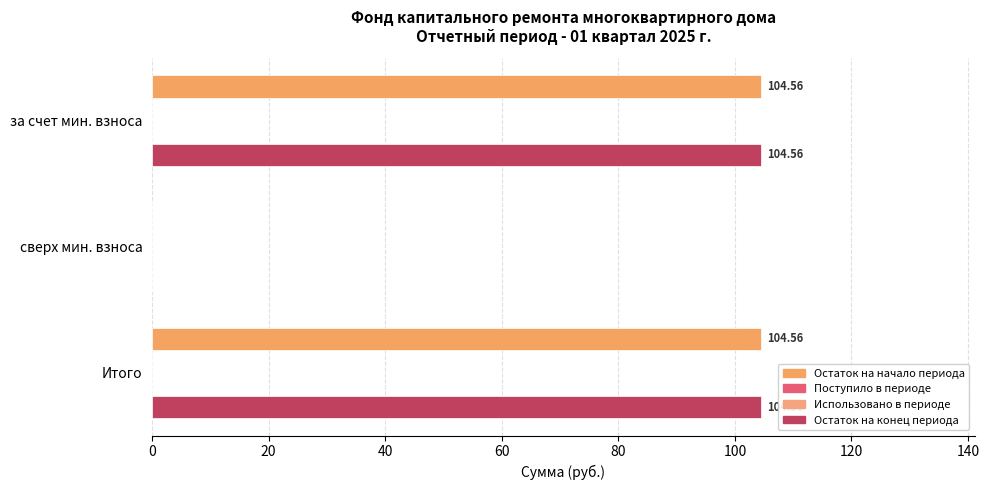

At how many categories does at least one series exceed 42?

2